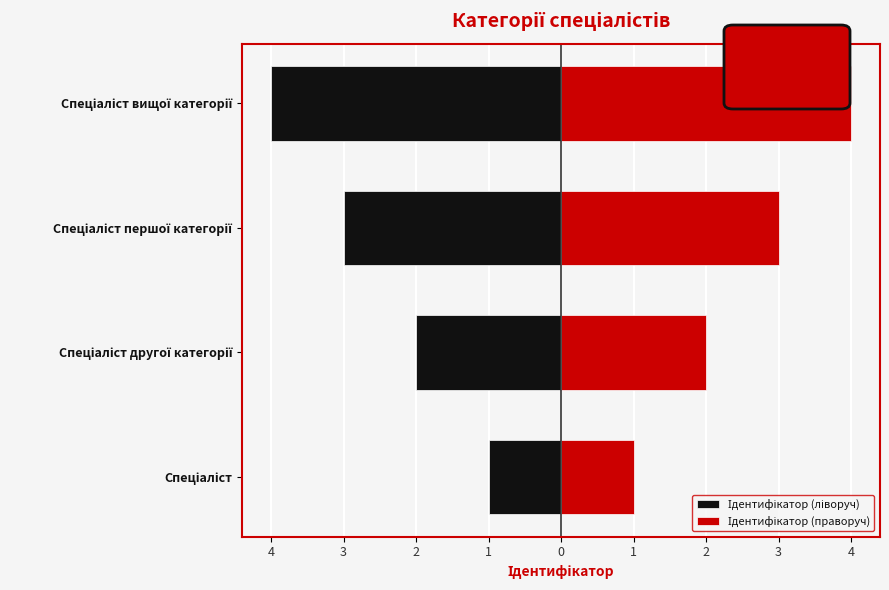

Between 5 and 3, which series saw the biggest shift?

Ідентифікатор (ліворуч)